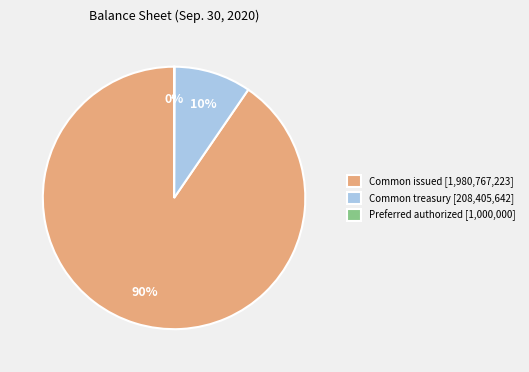

To the nearest percent, what percentage of the pie is Common treasury [208,405,642]?

10%